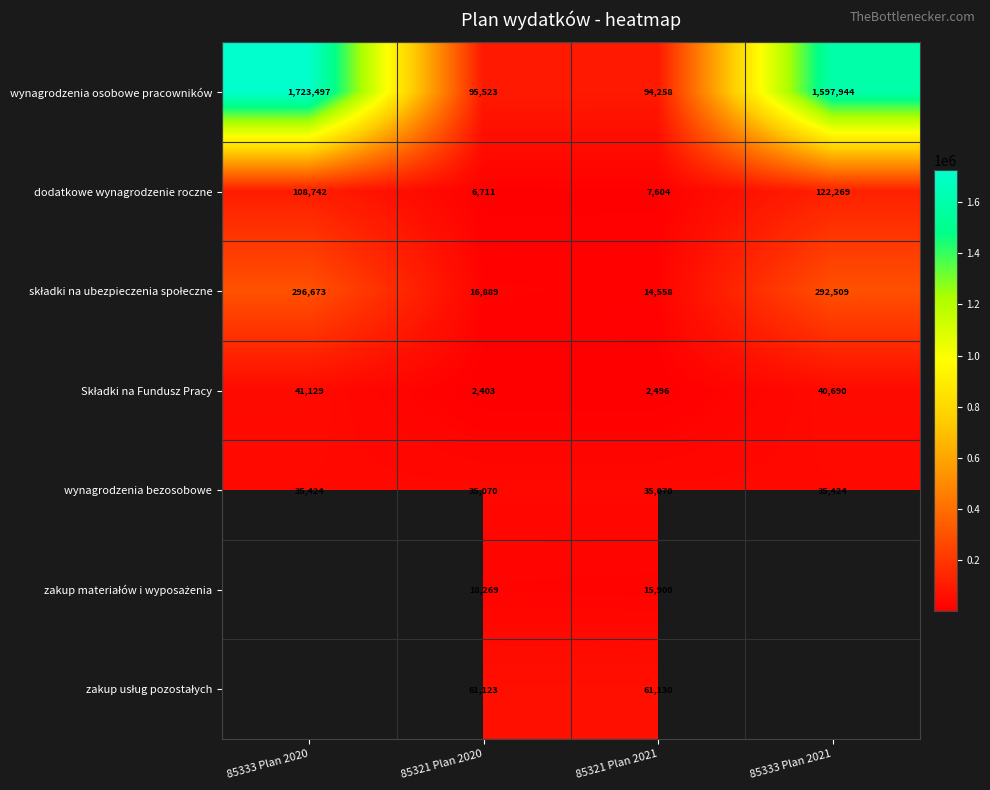

What is the difference between the maximum and minimum values in the wynagrodzenia bezosobowe series?

354